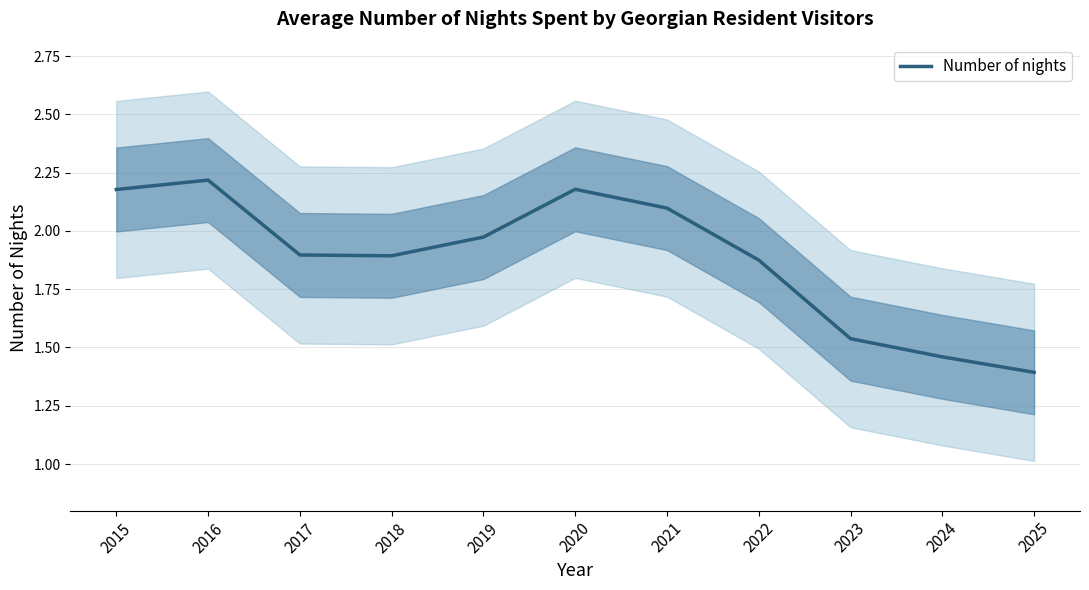

How many lines are shown in the chart?

1